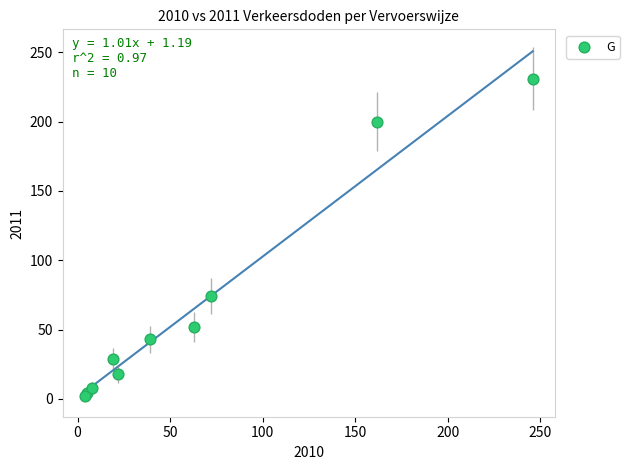

What Y value in the scatter plot is closest to 116?

74